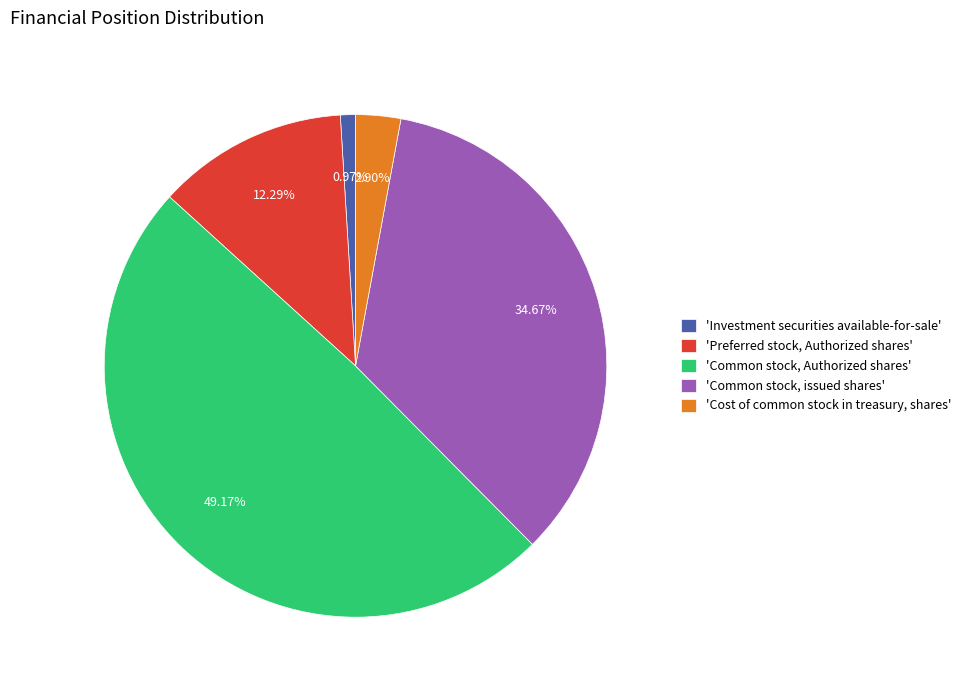

Which slice is the largest?

'Common stock, Authorized shares'